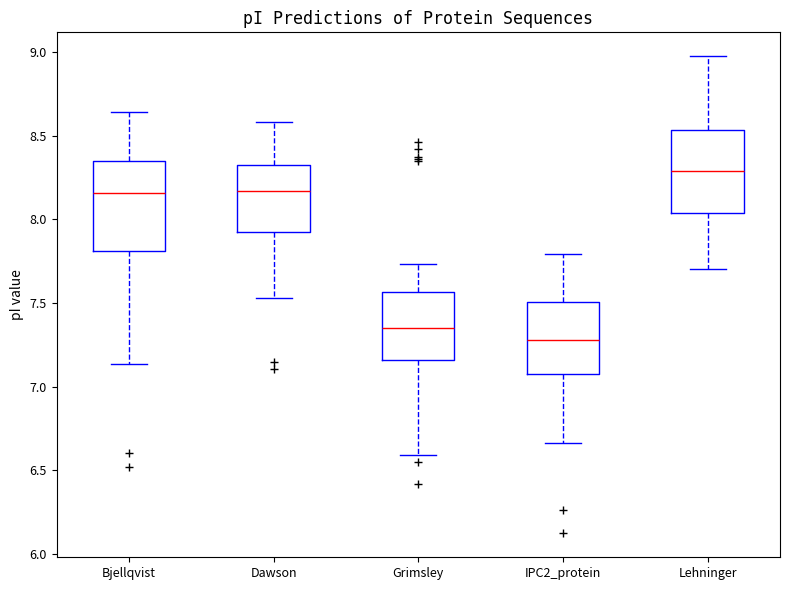

Reading left to right, transcribe this box plot: for each box, give where its median line is, the range the box spans, and where its two whiskers end, as read against the y-axis. The values are not printed on the chart, so give them approximately, as read against the axis.

Bjellqvist: median 8.15, box 7.80 to 8.35, whiskers 7.15 to 8.65
Dawson: median 8.15, box 7.90 to 8.30, whiskers 7.55 to 8.60
Grimsley: median 7.35, box 7.15 to 7.55, whiskers 6.60 to 7.75
IPC2_protein: median 7.30, box 7.05 to 7.50, whiskers 6.65 to 7.80
Lehninger: median 8.30, box 8.05 to 8.55, whiskers 7.70 to 9.00